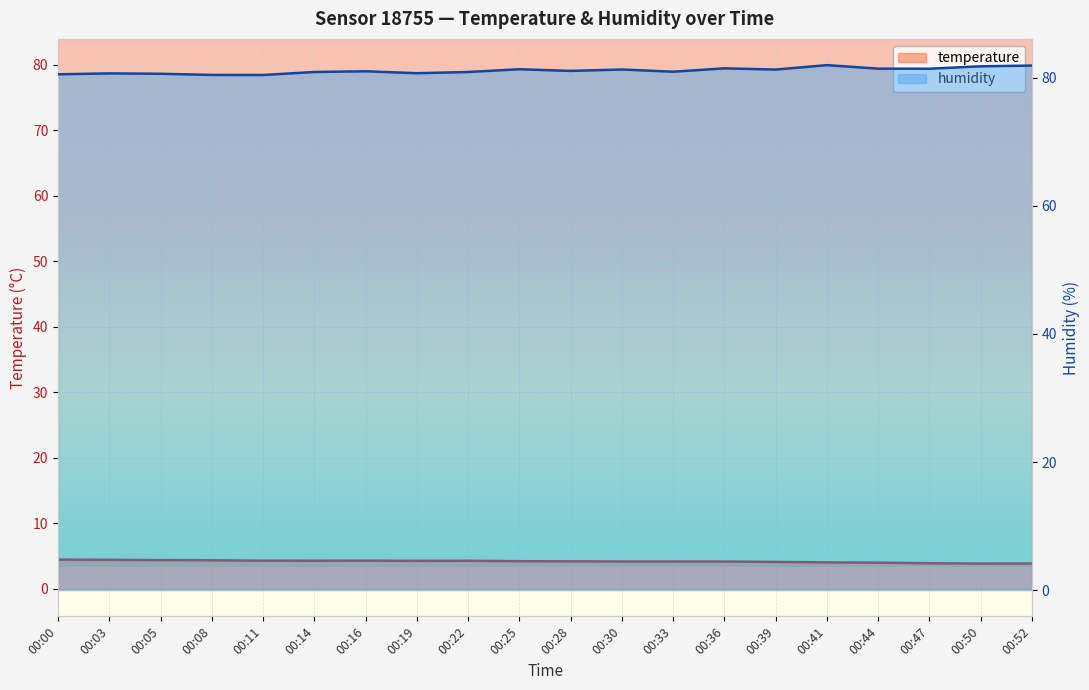

Between 00:30 and 00:50, which series saw the biggest shift?

humidity